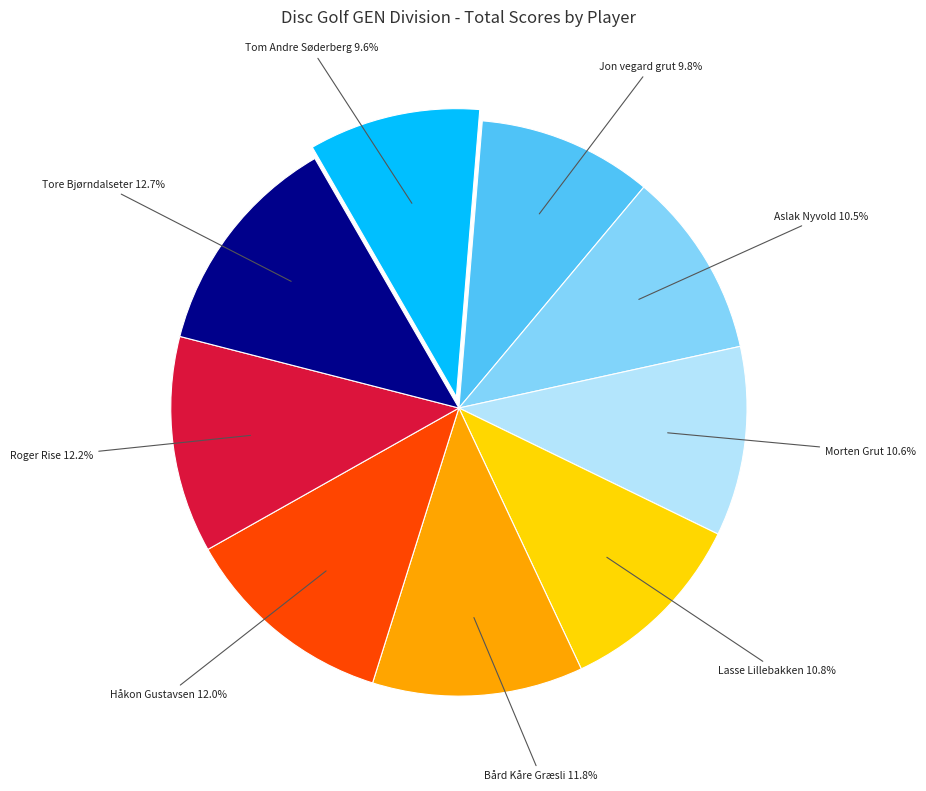

Is there any slice that represents more than half of the pie?

No